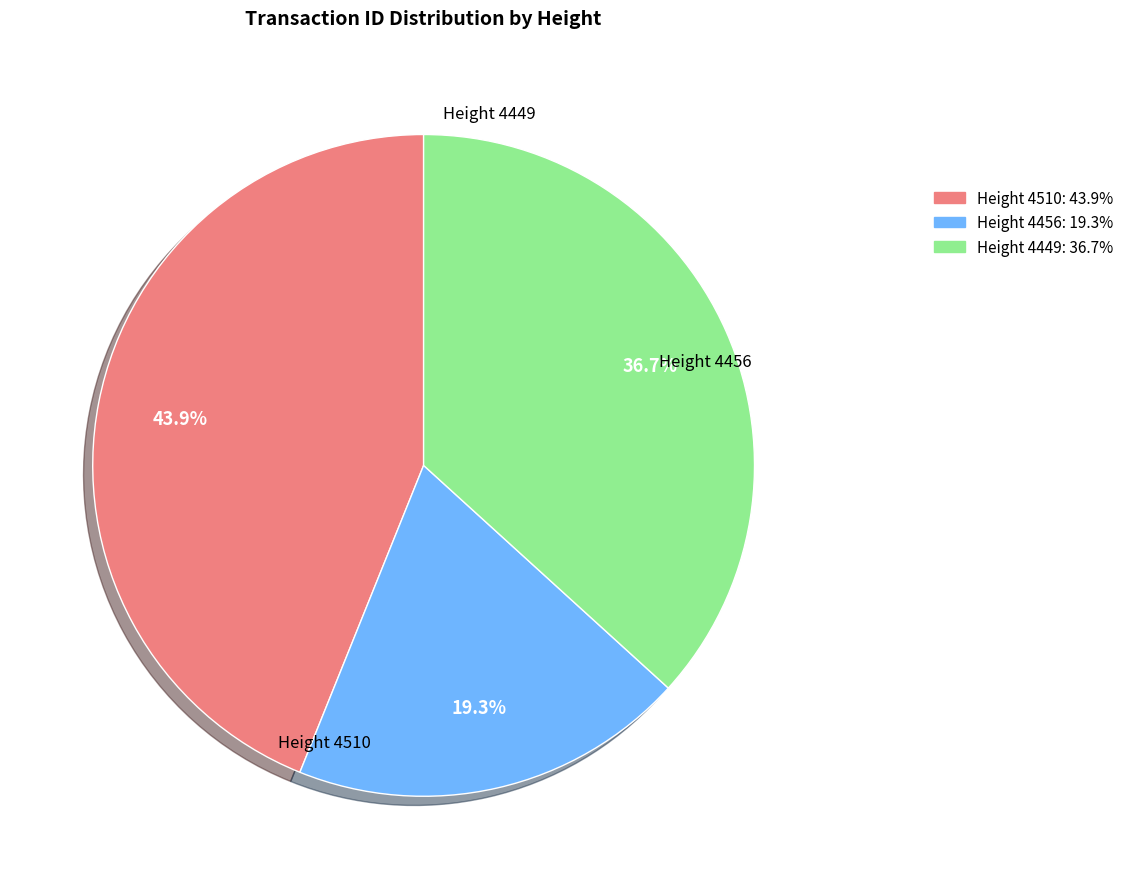

Is there a majority slice in this chart?

No